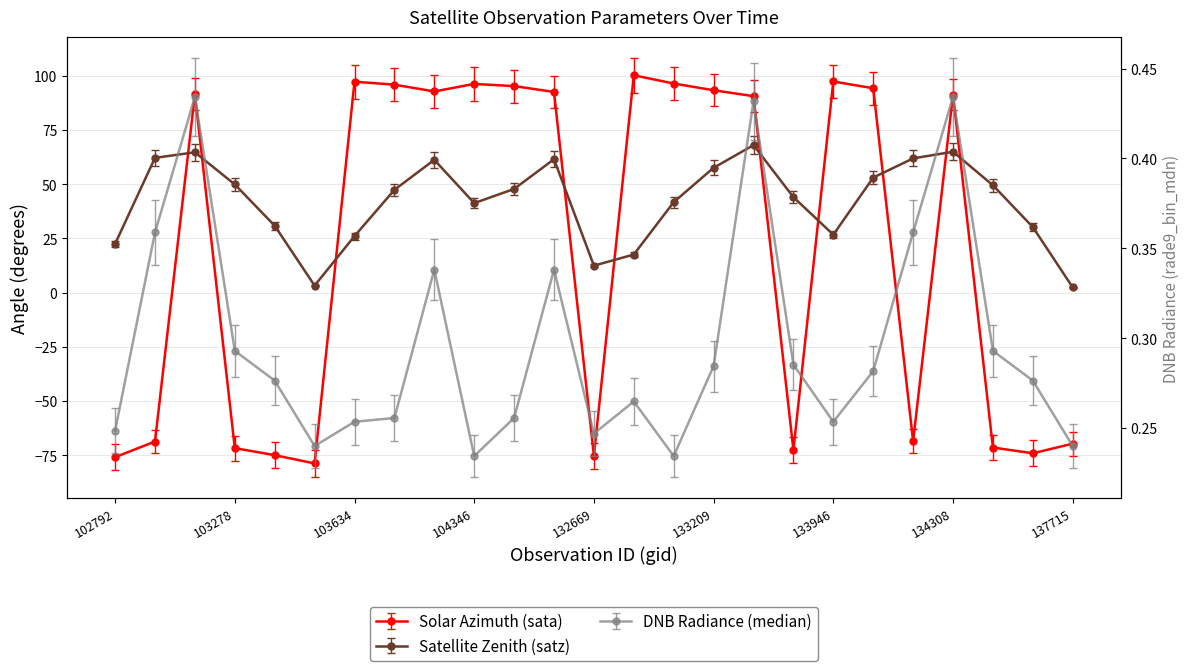

List the labels in order of satz value, smallest first.

137715, 103515, 132669, 132847, 102792, 103634, 133946, 134505, 103396, 104346, 133027, 133404, 103752, 132123, 134322, 103278, 134124, 133209, 103868, 132296, 134138, 103160, 103270, 134308, 133392